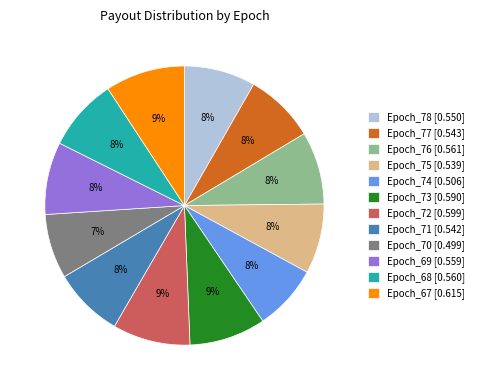

Does any single category account for the majority?

No